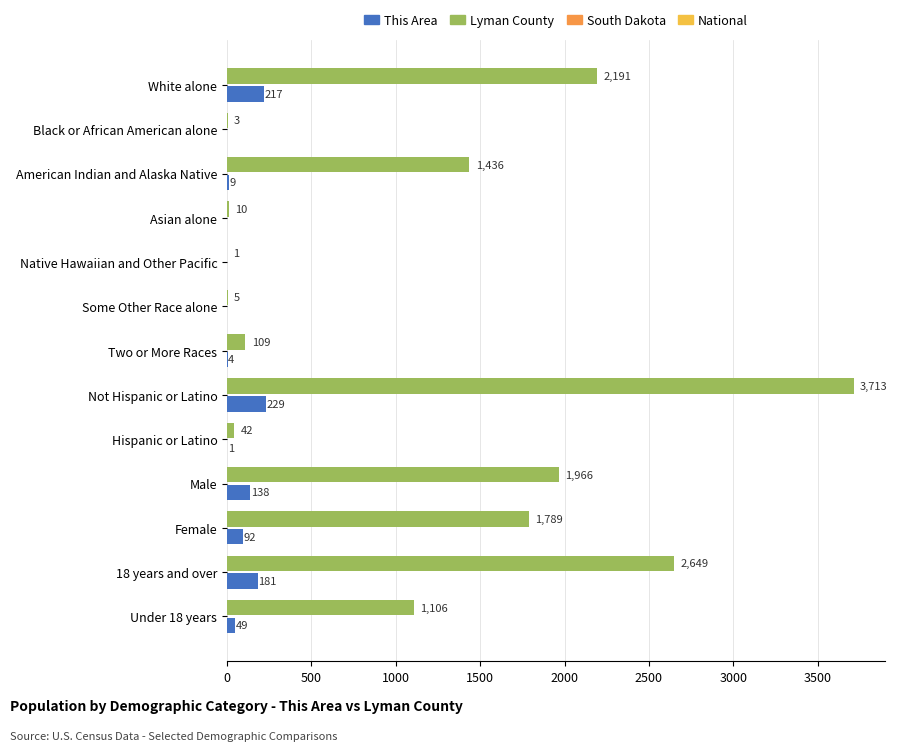

What is the maximum value shown in the chart?

3713